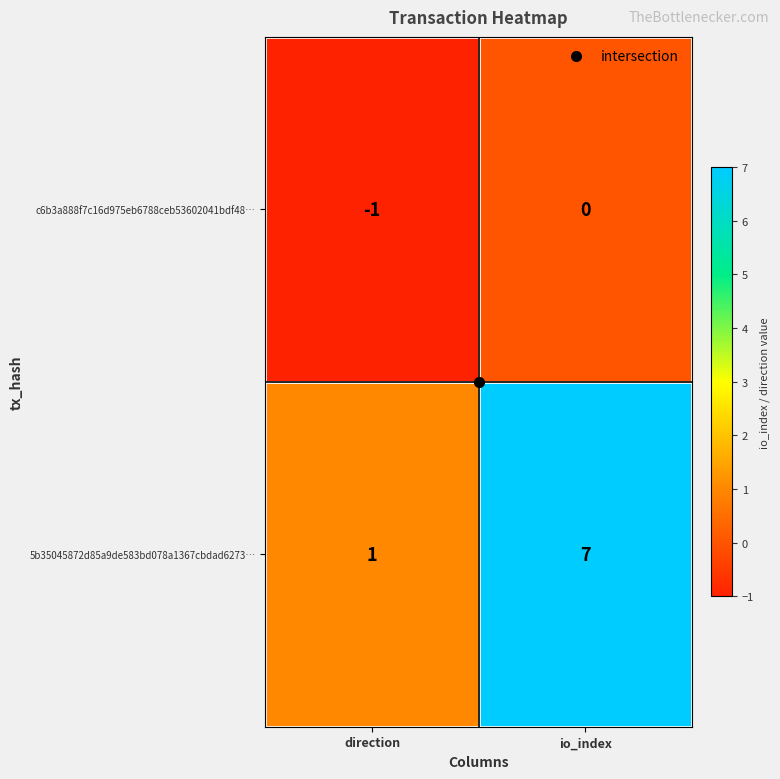

What is the difference between the 5b35045872d85a9de583bd078a1367cbdad6273… values at direction and io_index?

6